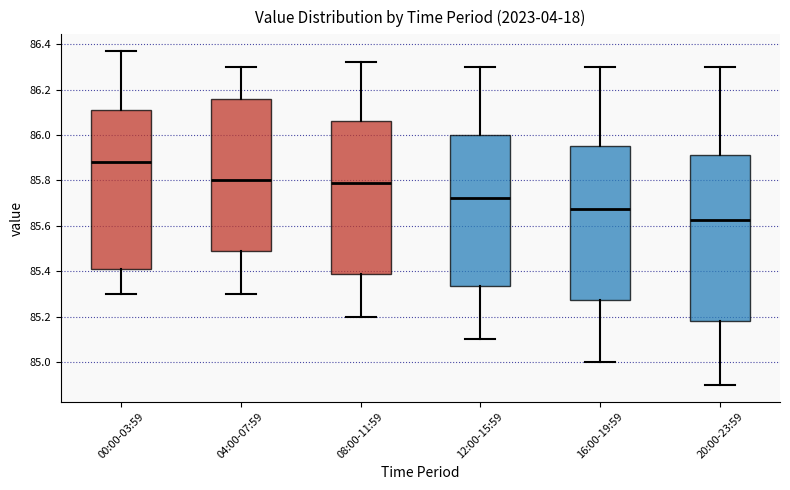

Where is the lower edge of the box for 20:00-23:59 on the y-axis? The values are not printed on the chart, so give them approximately, as read against the axis.

85.18